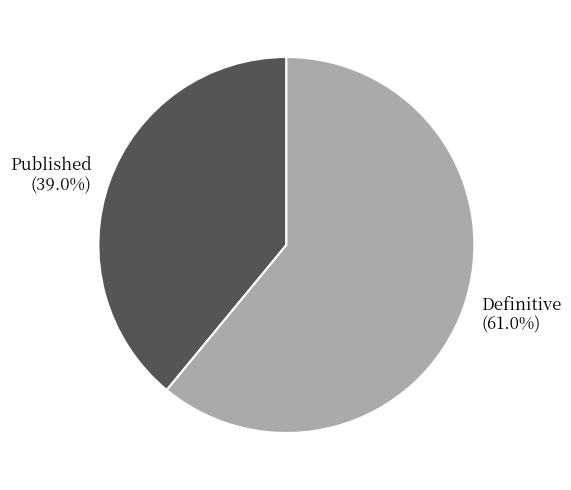

What percentage is NOT represented by Published?

61.0%